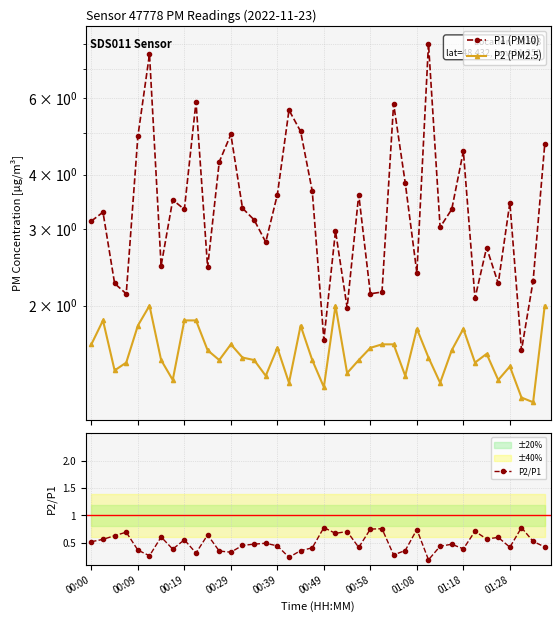

How many P2/P1 values are between 0 and 1?

40